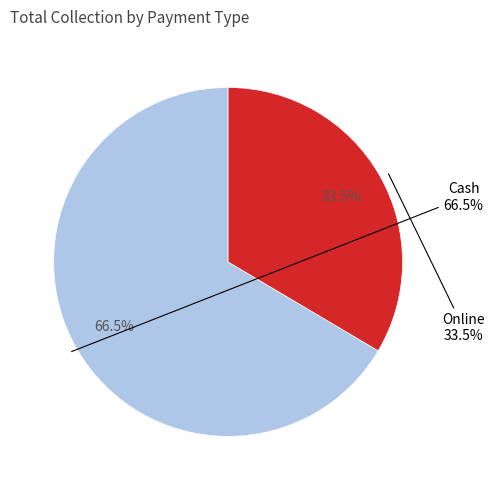

How many segments does this pie chart have?

2